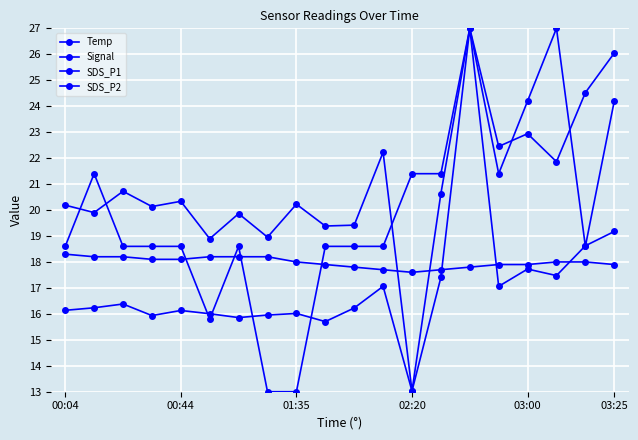

Does the chart have visible grid lines?

Yes